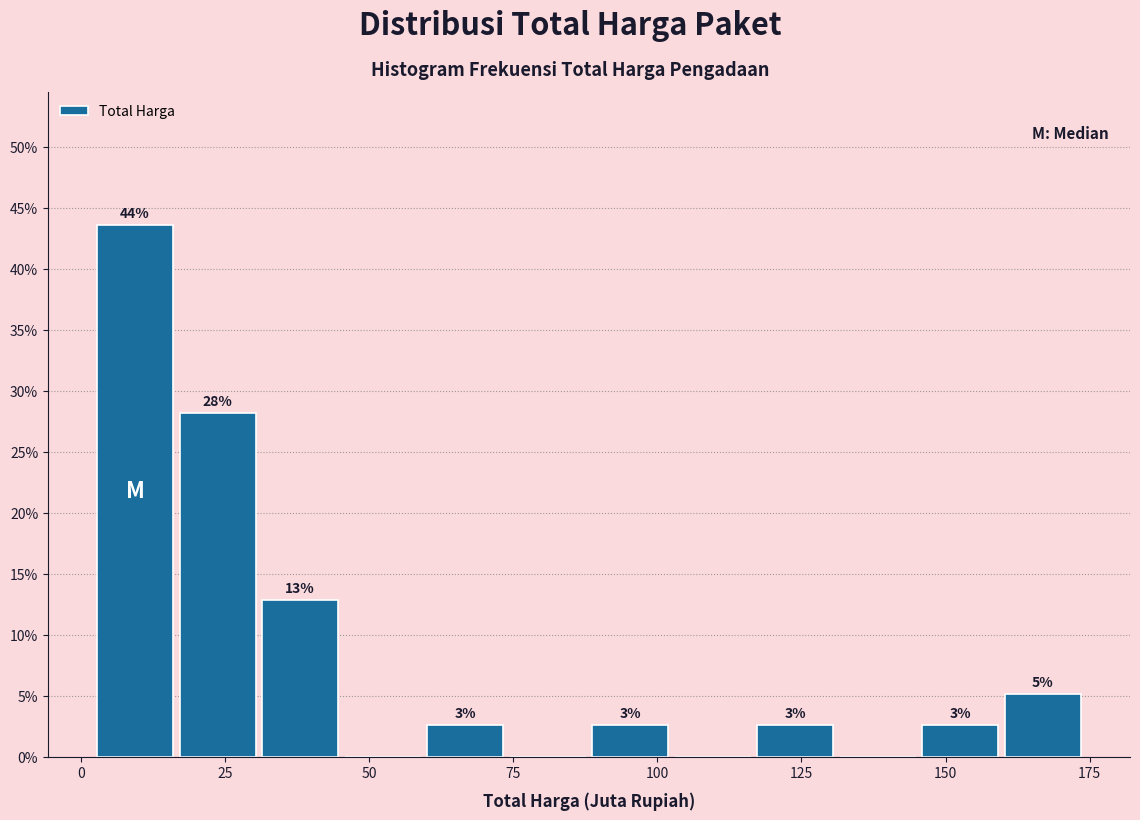

Around what value on the x-axis is the tallest bar? Give the approximate position of its centre, as read against the axis.

10